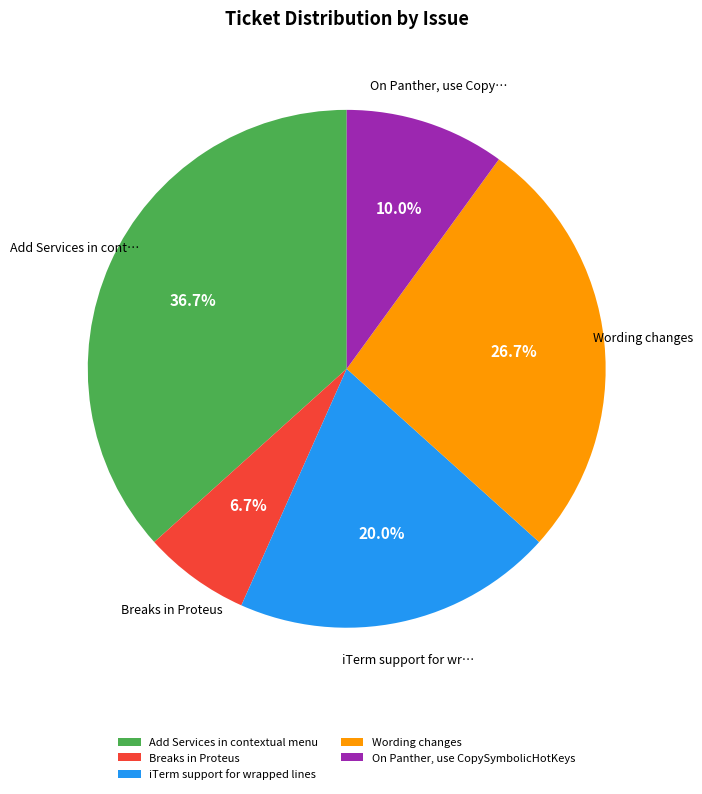

Which slice is the largest?

Add Services in contextual menu